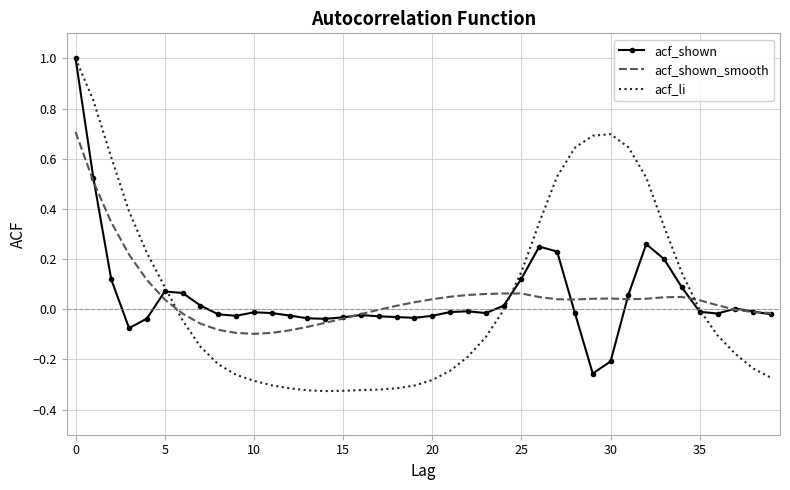

Which series has the largest range (max minus min)?

acf_li